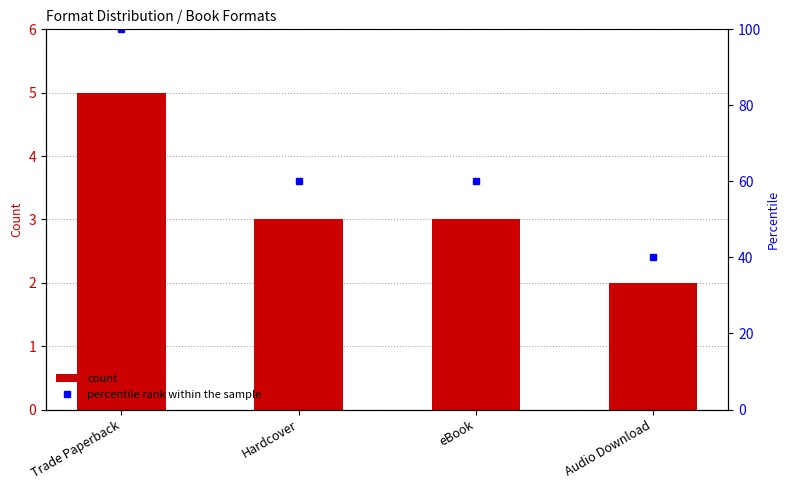

What is the average value of the percentile rank within the sample series?

65